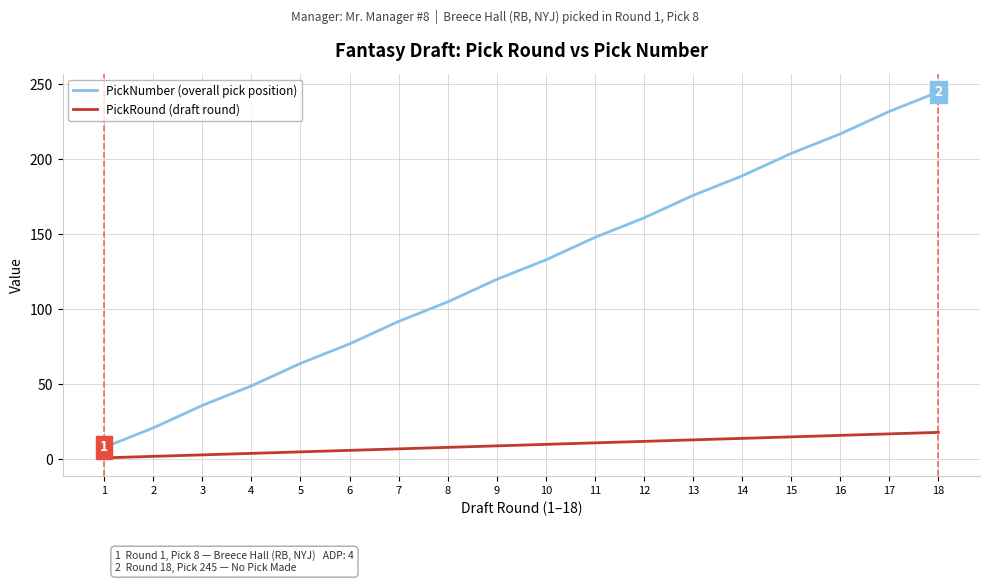

How many values in the PickNumber (overall pick position) series are below 133?

9